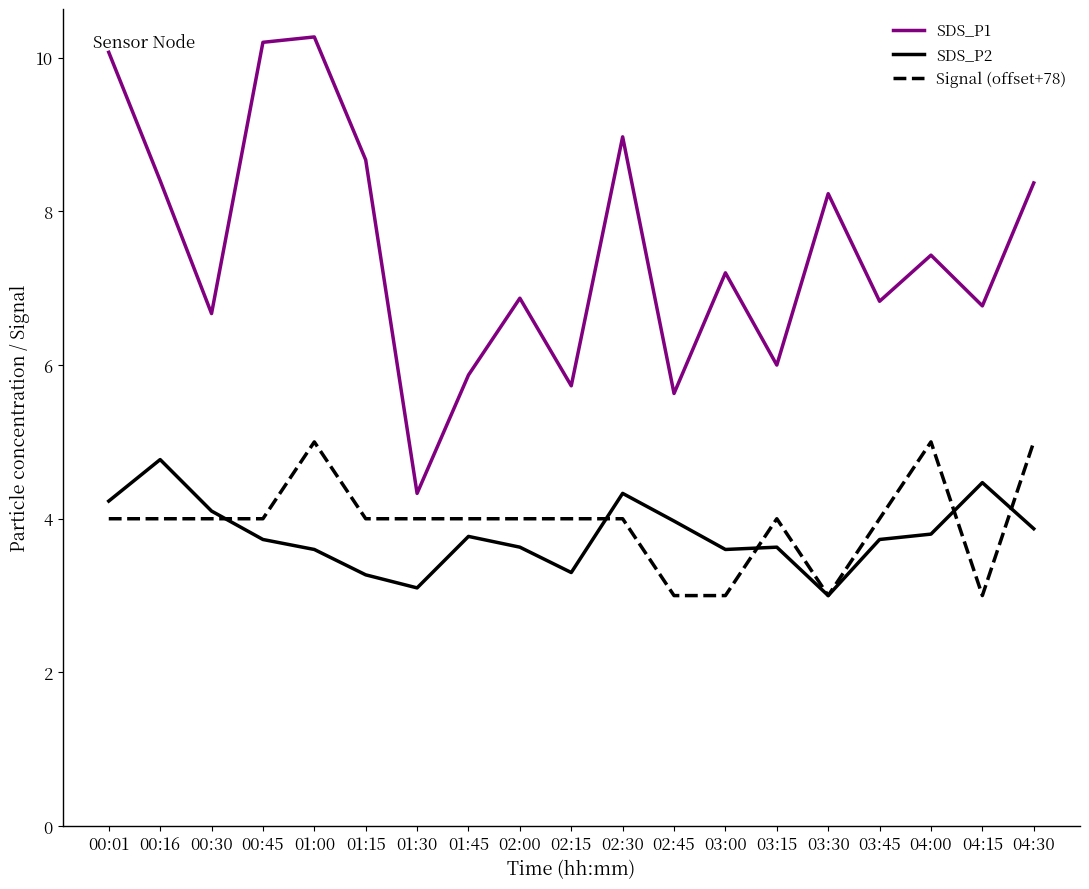

What position from the right is 02:30?

9